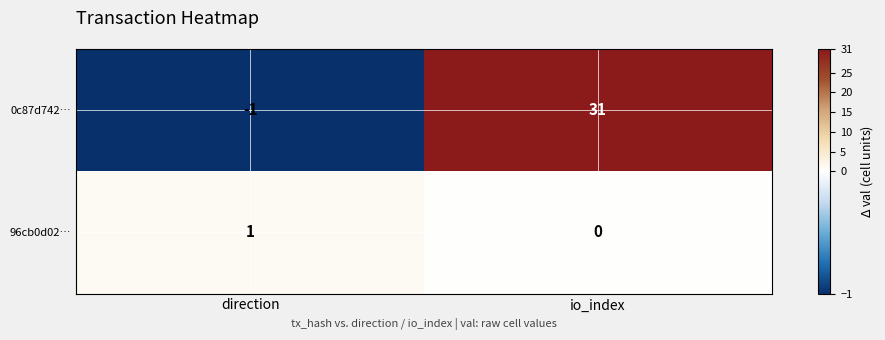

Is it true that 96cb0d02… equals 1 at direction?

True